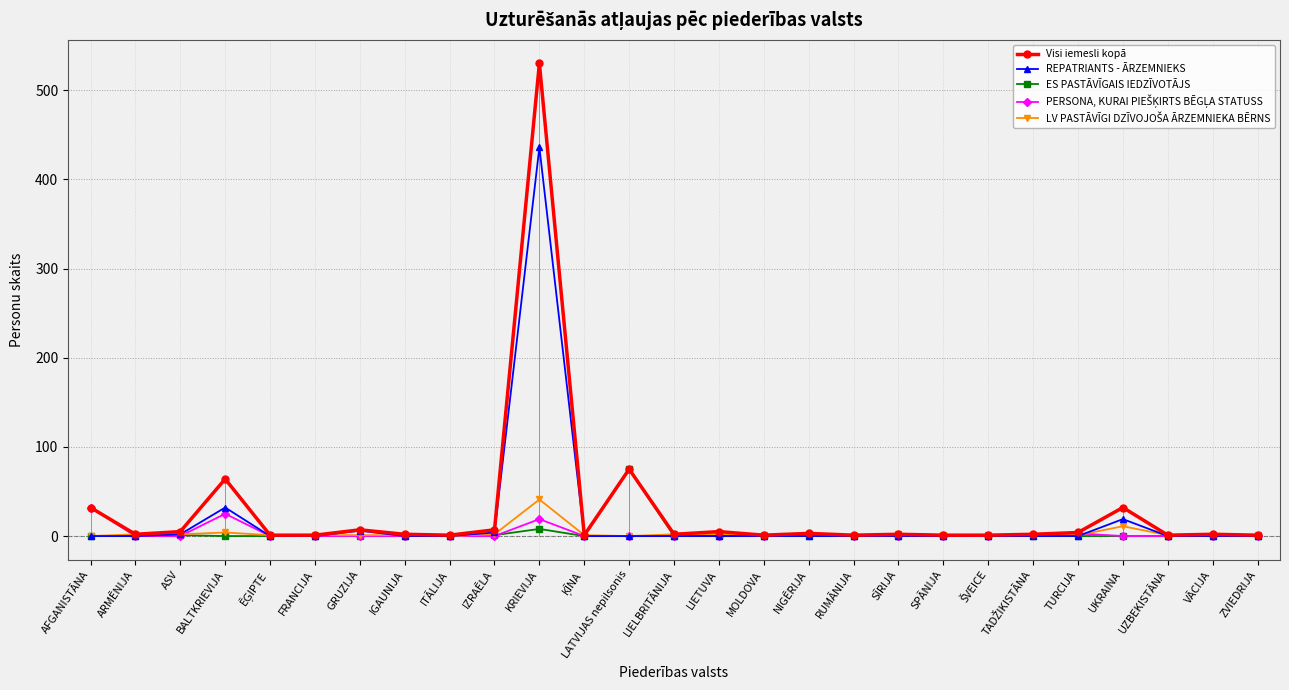

Where is PERSONA, KURAI PIEŠĶIRTS BĒGĻA STATUSS nearest to the value 16?

KRIEVIJA